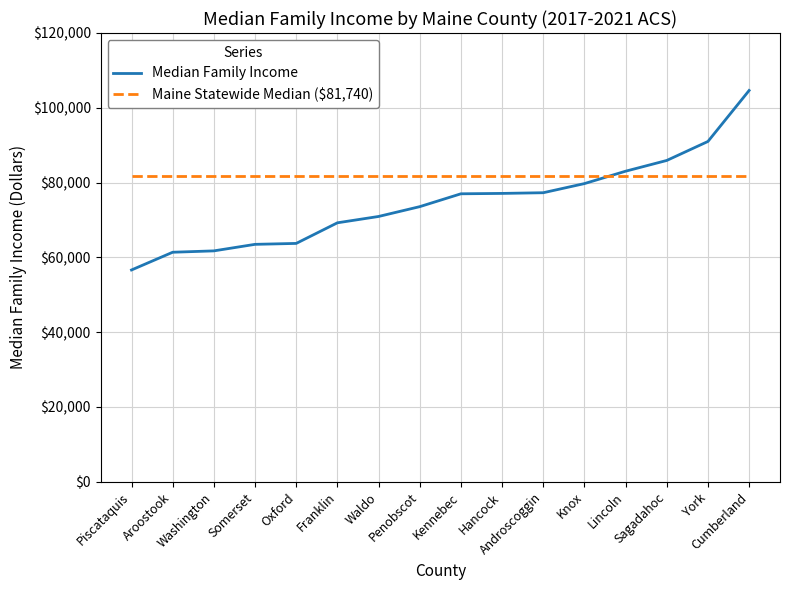

Which series has the largest range (max minus min)?

Median Family Income